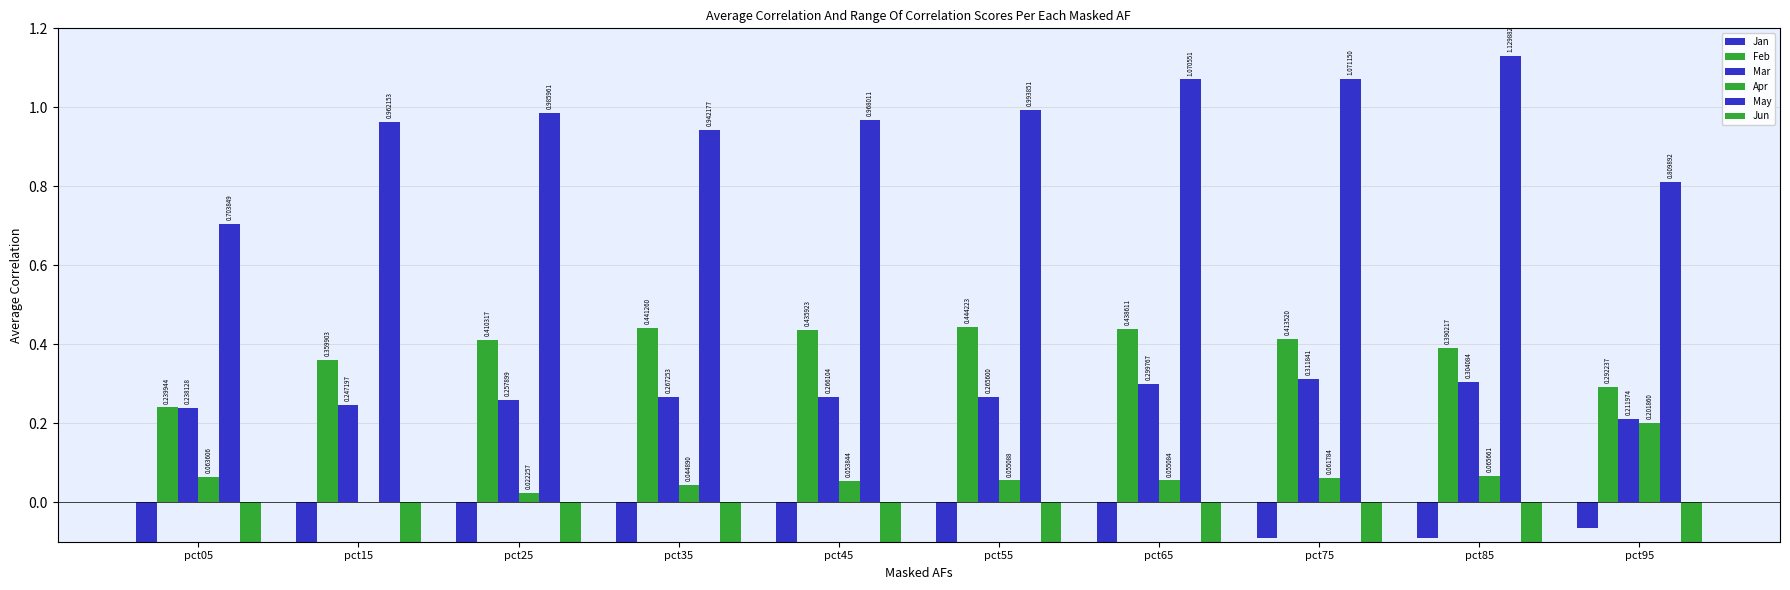

What is the difference between the second highest and second lowest values in the Feb series?

0.1